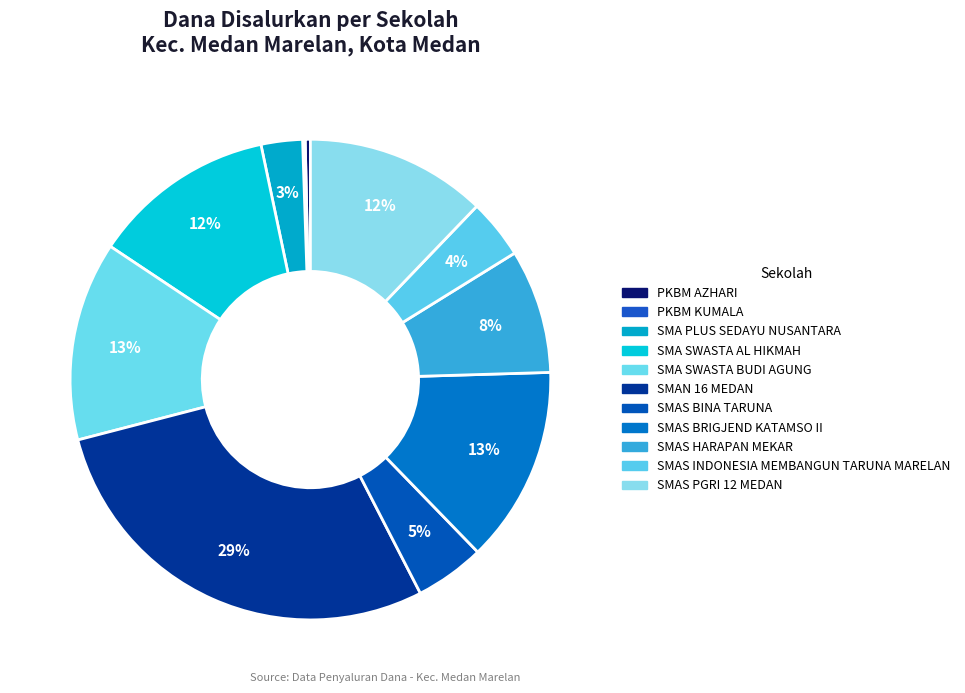

True or false: SMAS BINA TARUNA accounts for 5% of the total.

True